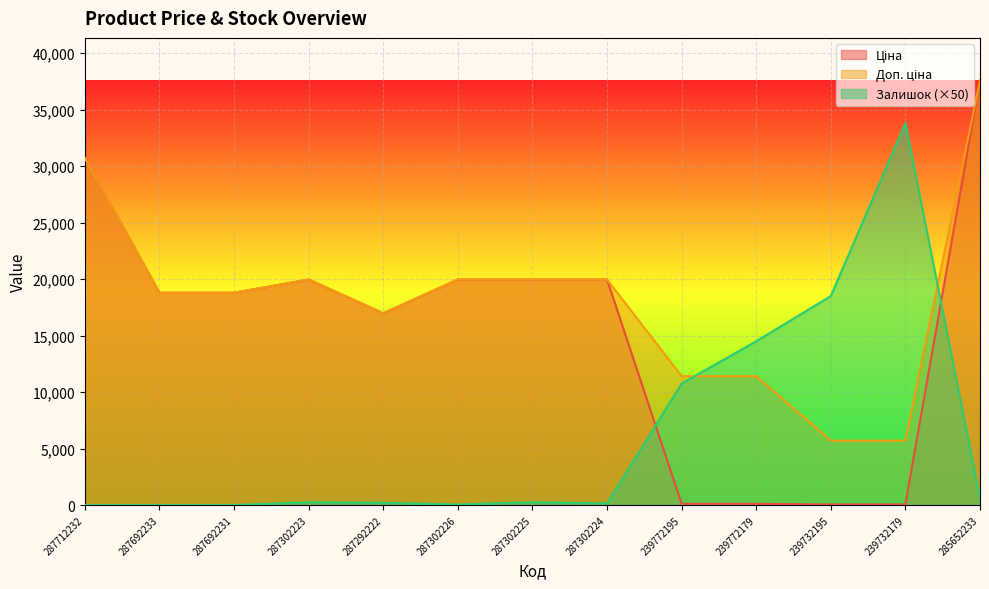

Rank the series at 287302226 from highest to lowest value.

Ціна, Доп. ціна, Залишок